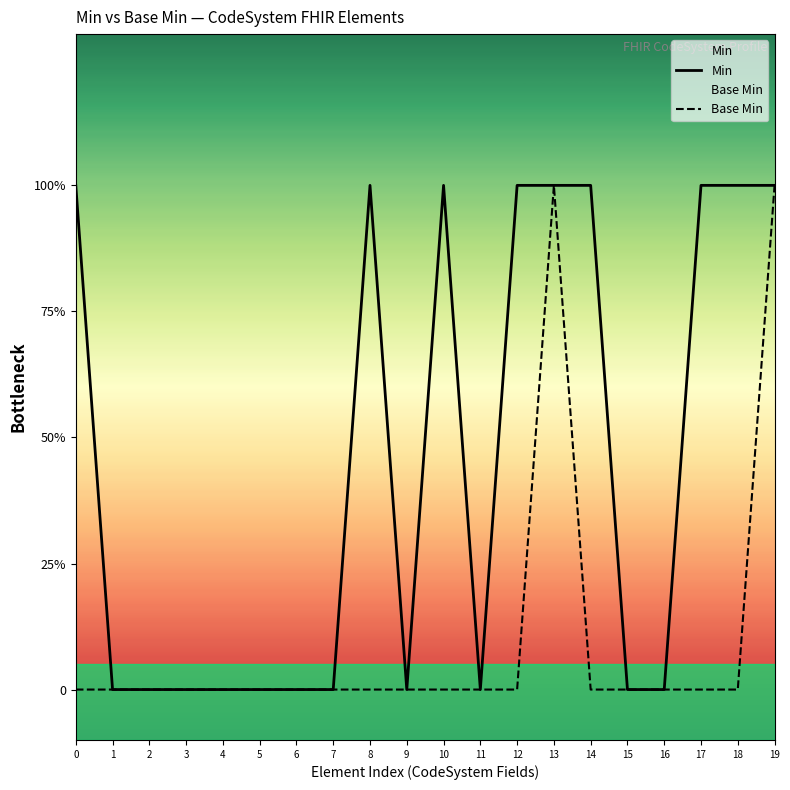

At which category does the chart reach its minimum across all series?

1